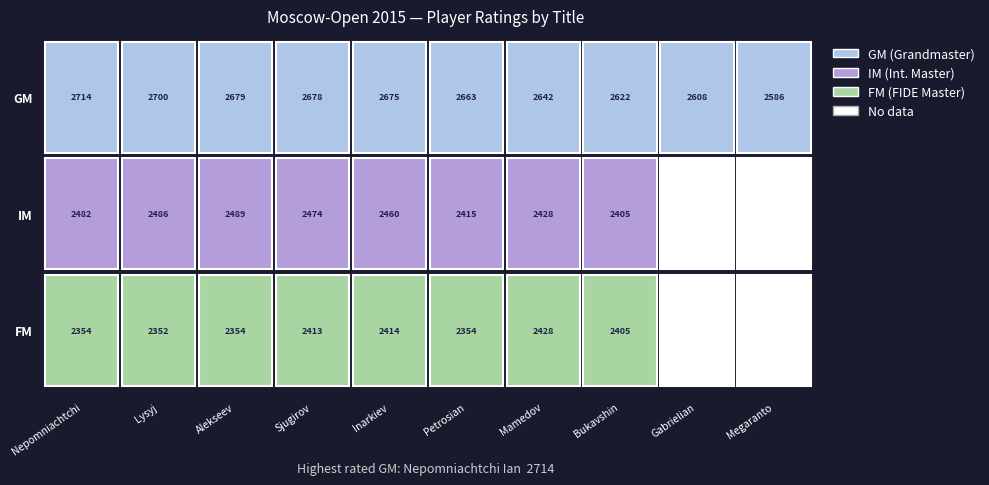

Rank the series at Megaranto from lowest to highest value.

IM, FM, GM